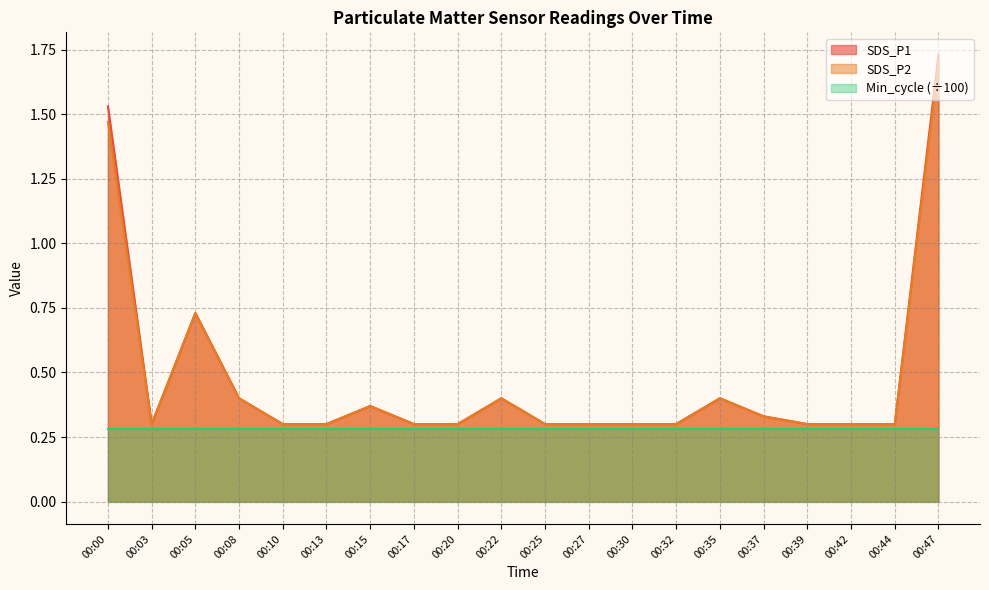

What is the value of the SDS_P2 point at the 15th from the left?

0.4